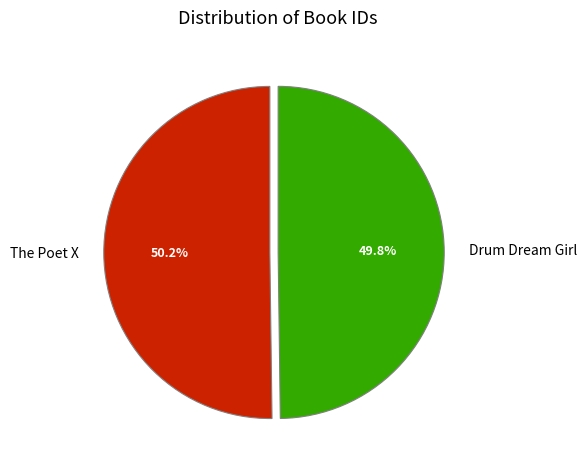

What percentage do Drum Dream Girl and The Poet X together represent?

100.0%